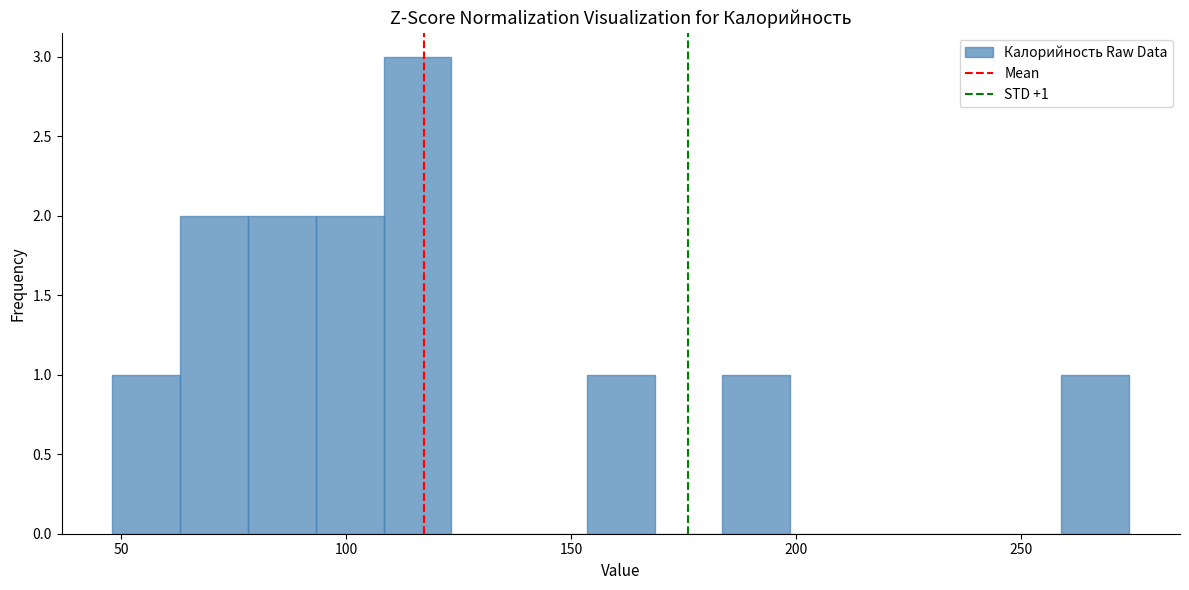

Read against the x-axis, roughly where is the centre of the tallest bar?

115